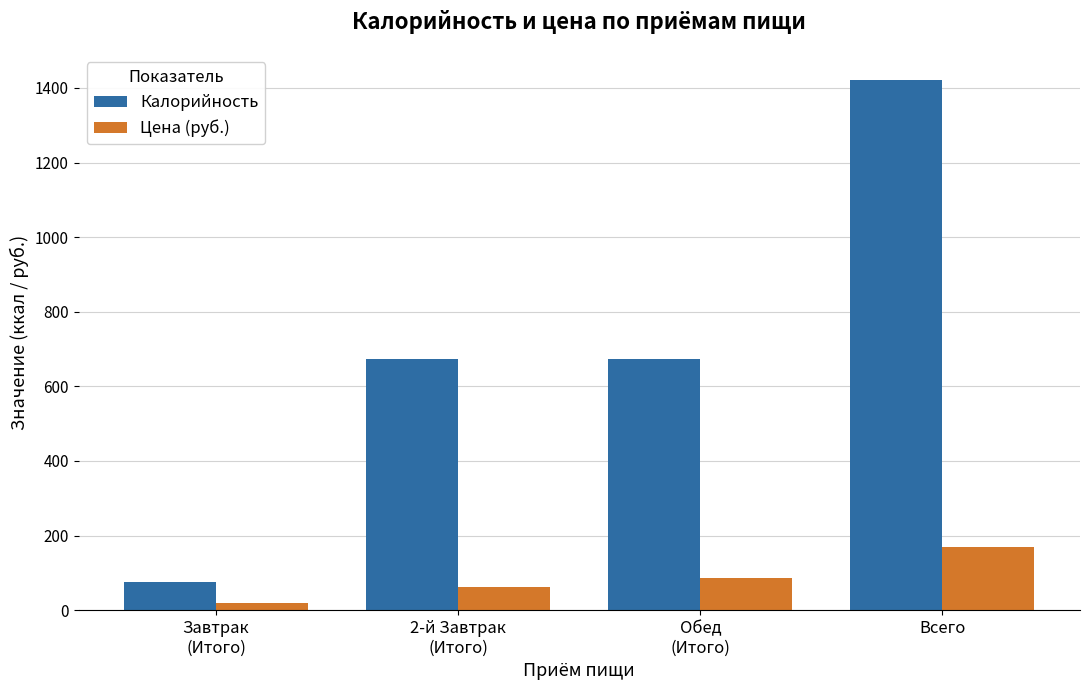

How many data points in Калорийность are less than 672?

1